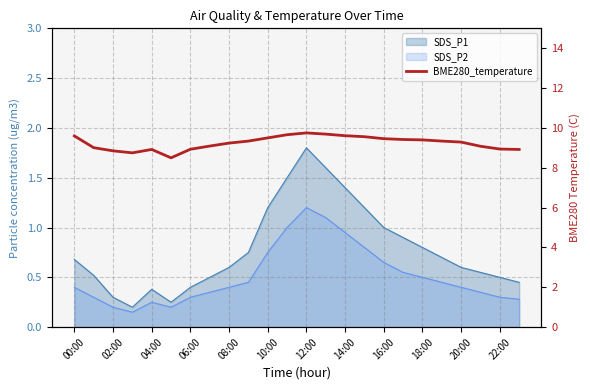

How many lines are shown in the chart?

1